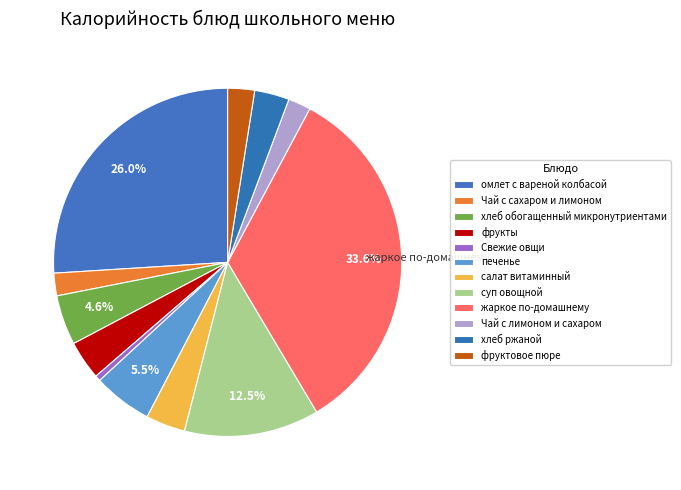

What percentage is NOT represented by суп овощной?

87.5%